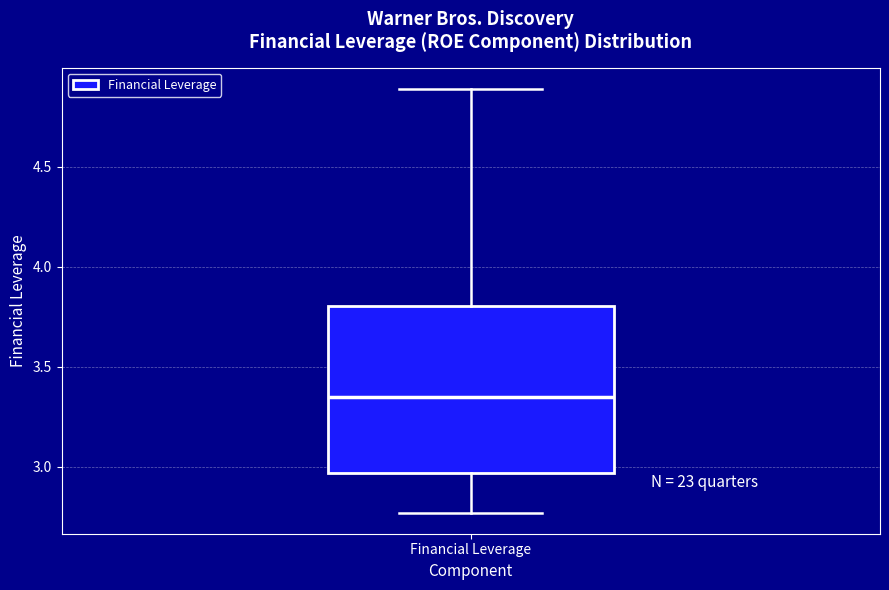

Transcribe this box plot: give where the median line is, the range the box spans, and where the two whiskers end, as read against the y-axis. The values are not printed on the chart, so give them approximately, as read against the axis.

median 3.35, box 2.95 to 3.80, whiskers 2.75 to 4.90